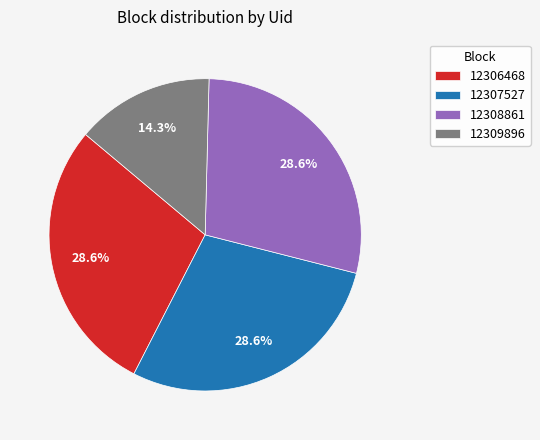

Which slice is the smallest?

12309896